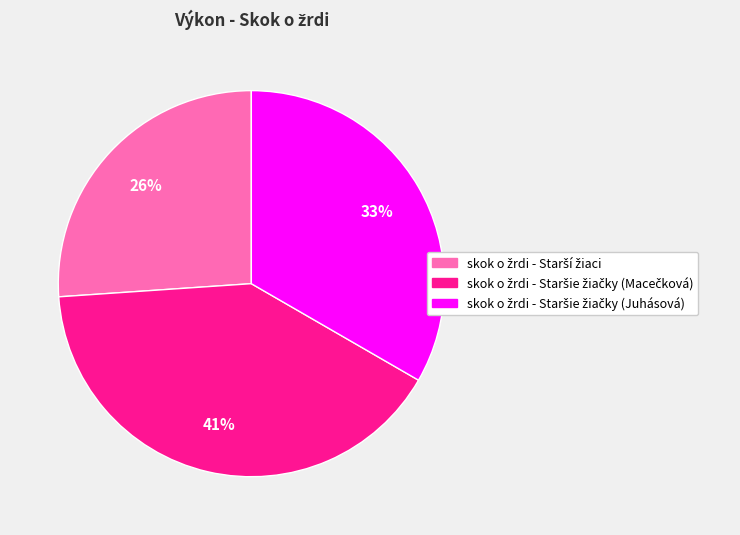

To the nearest percent, what is the average slice percentage?

33%